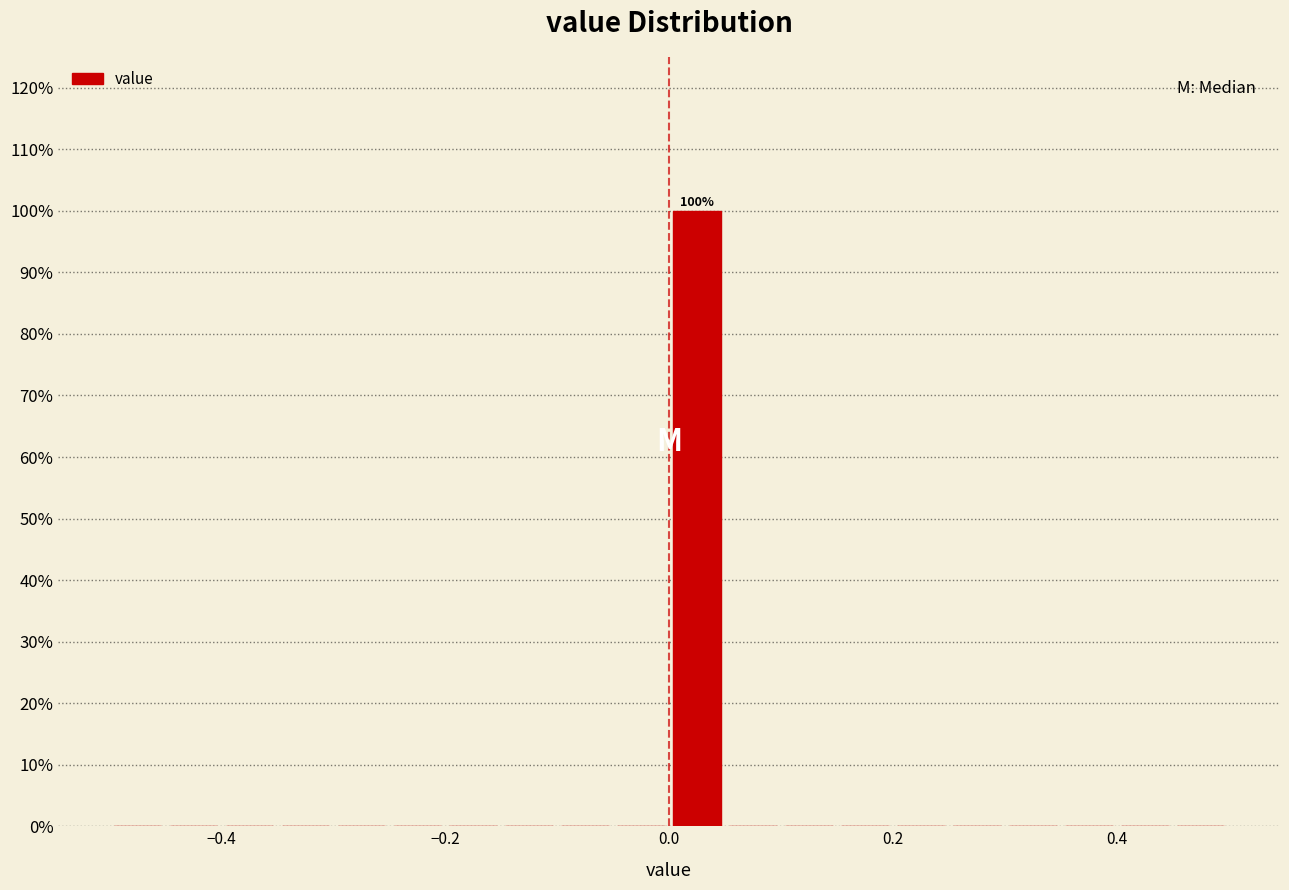

Read against the x-axis, roughly where is the centre of the tallest bar?

0.02